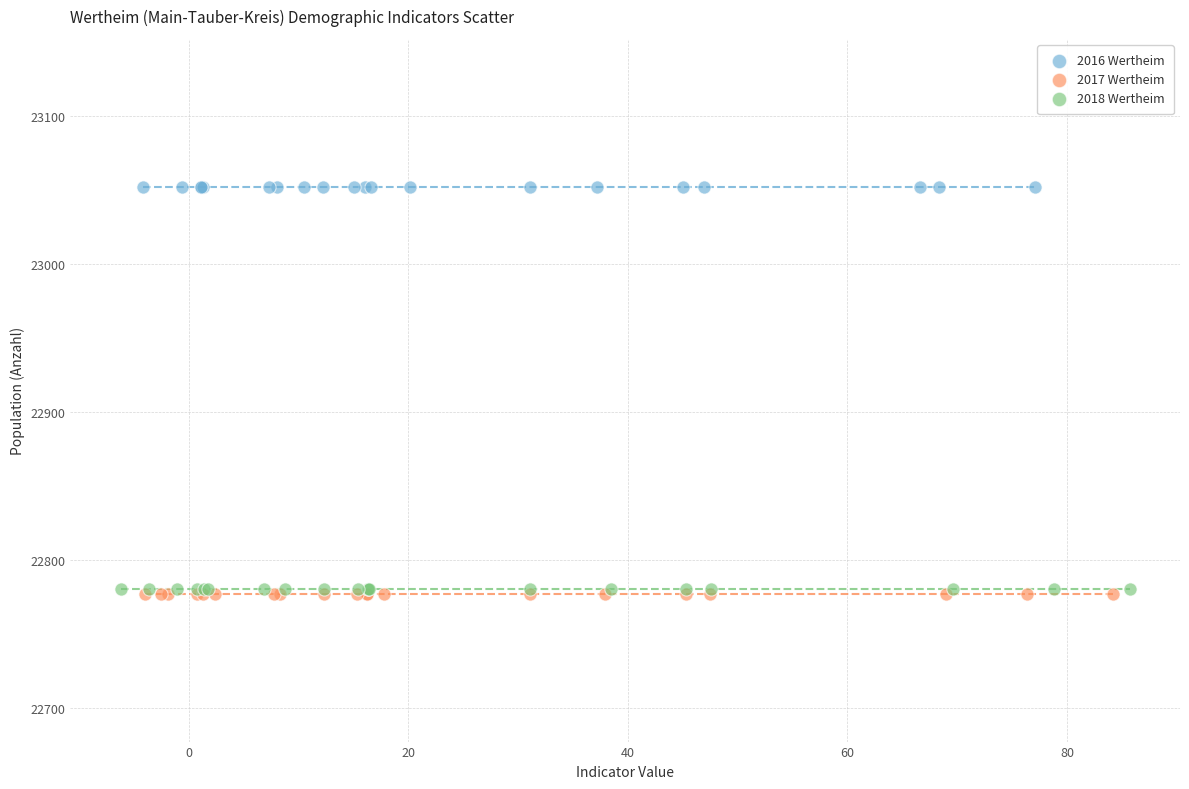

Which series reaches the maximum Y coordinate?

2016 Wertheim